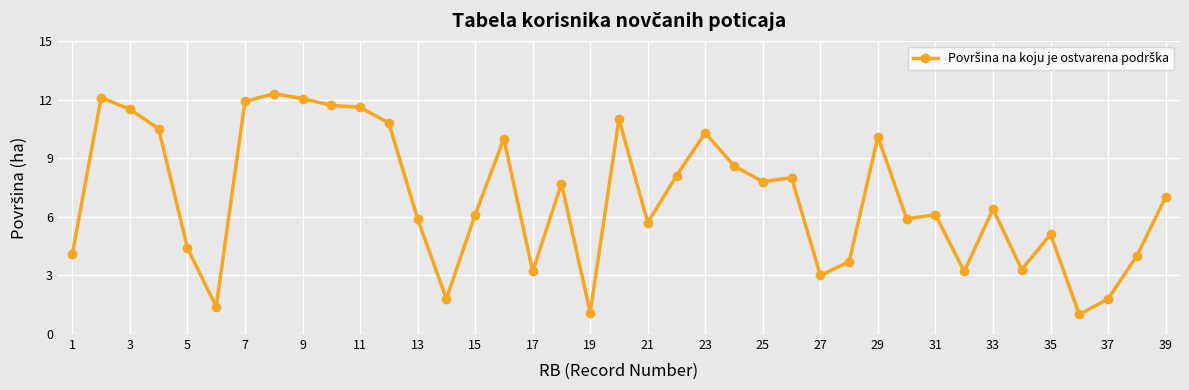

What is the difference between the maximum and minimum values?

11.3